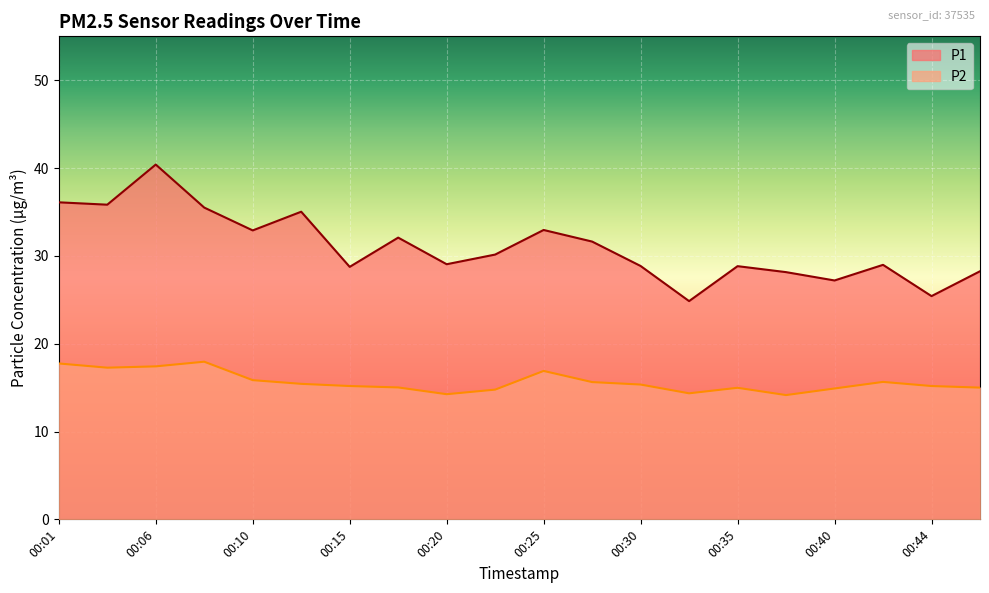

What is the greatest value displayed?

40.4